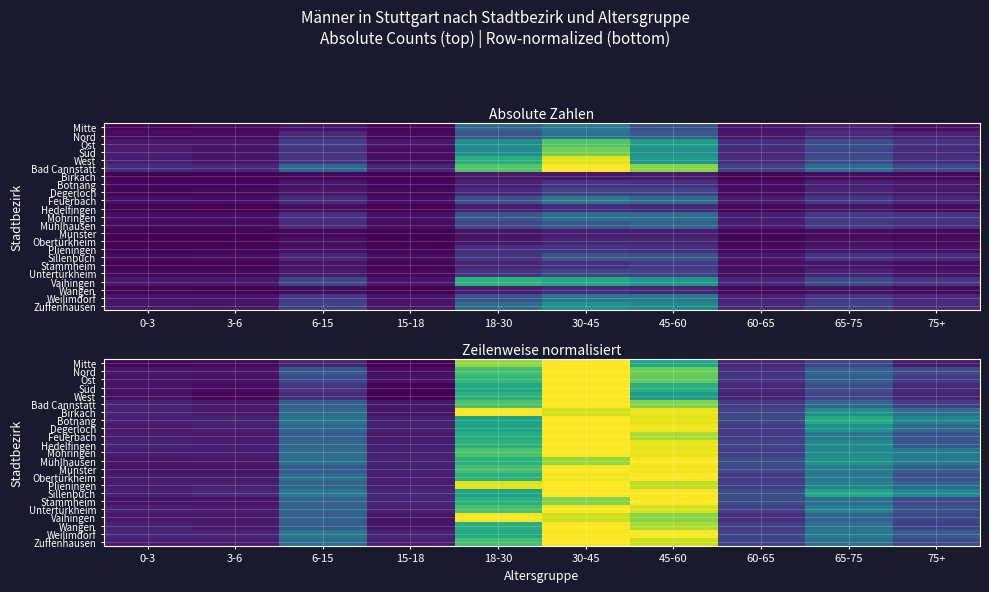

At 75+, list the series in order from smallest to largest.

Mitte, West, Süd, Ost, Bad Cannstatt, Wangen, Vaihingen, Stammheim, Zuffenhausen, Nord, Obertürkheim, Untertürkheim, Feuerbach, Hedelfingen, Weilimdorf, Münster, Plieningen, Degerloch, Birkach, Mühlhausen, Möhringen, Botnang, Sillenbuch